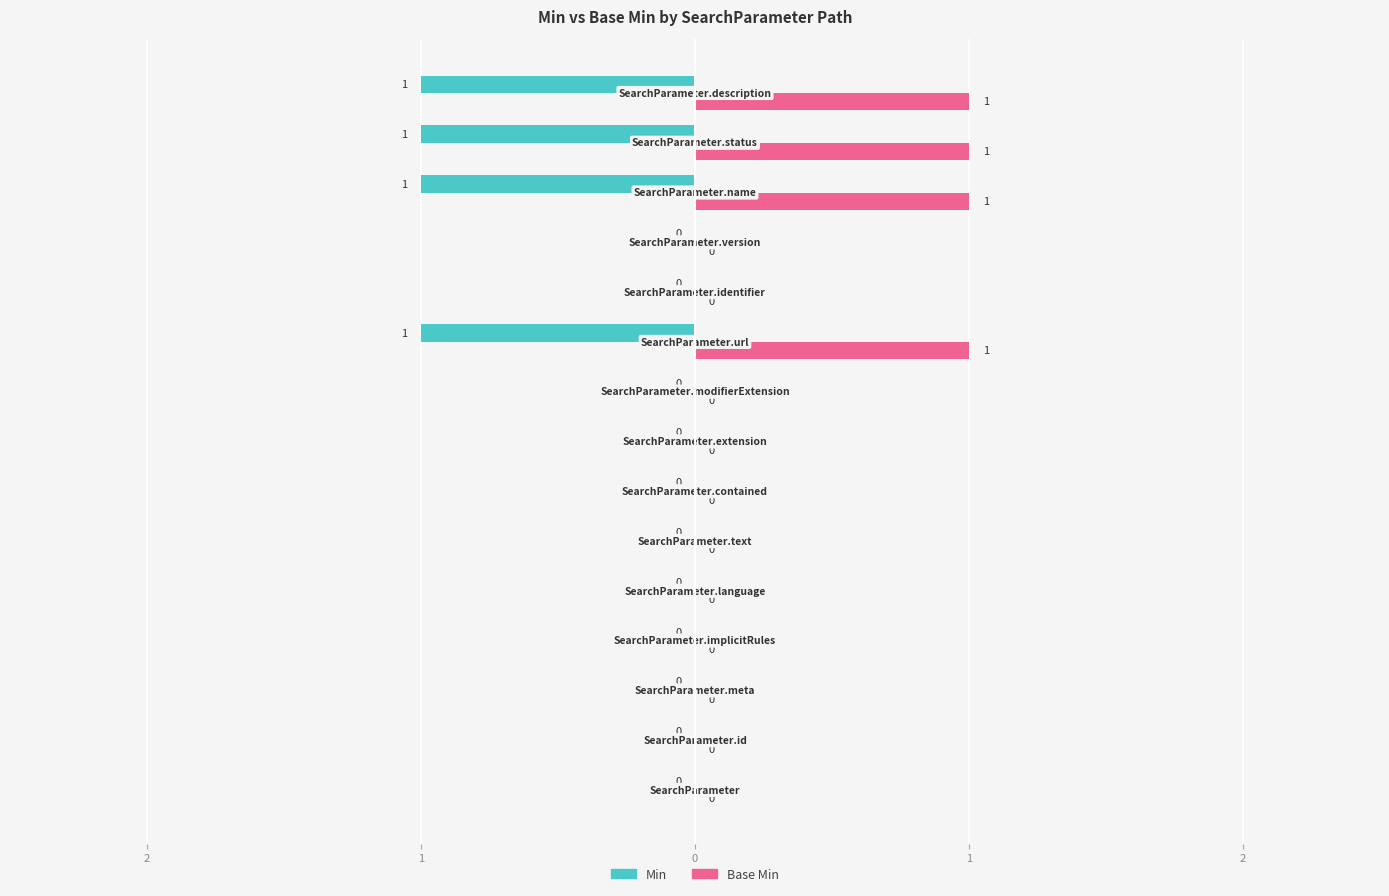

What is the difference between the maximum and minimum values in the Base Min series?

1